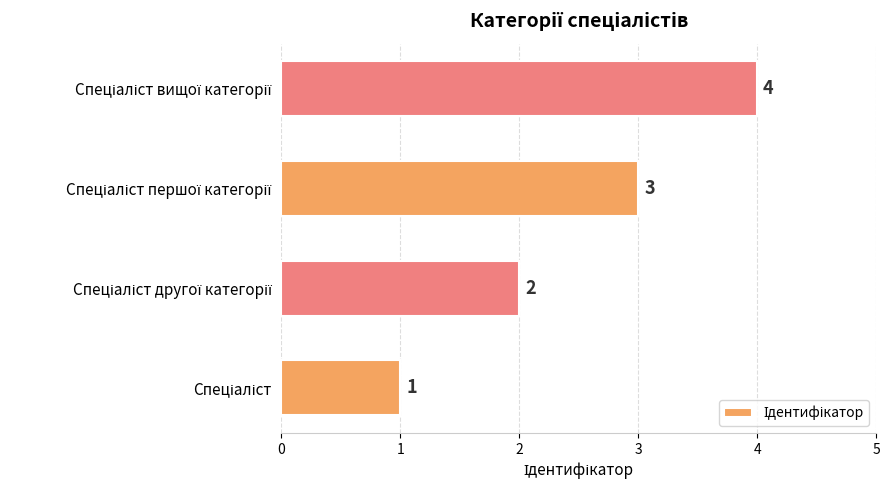

Count the values in the range 2 to 4.

3